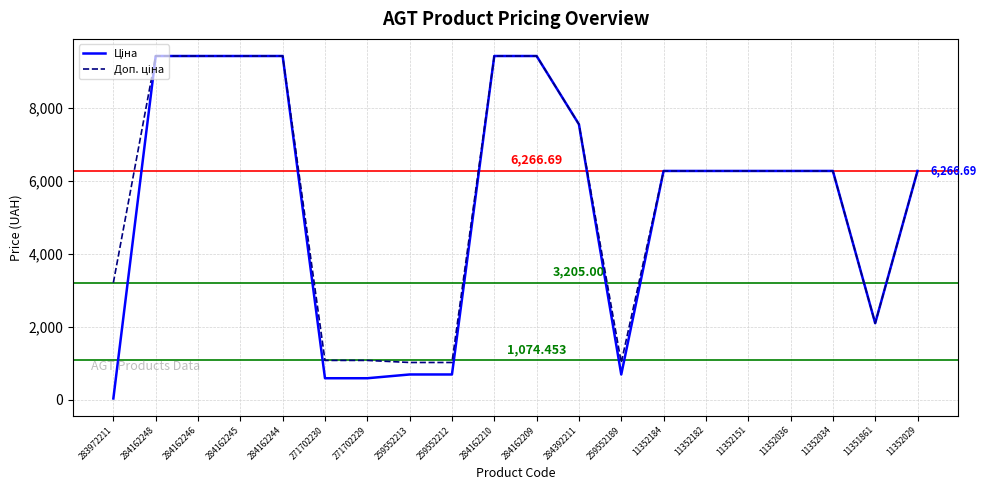

What is the total value across all series at 259552213?

1706.9